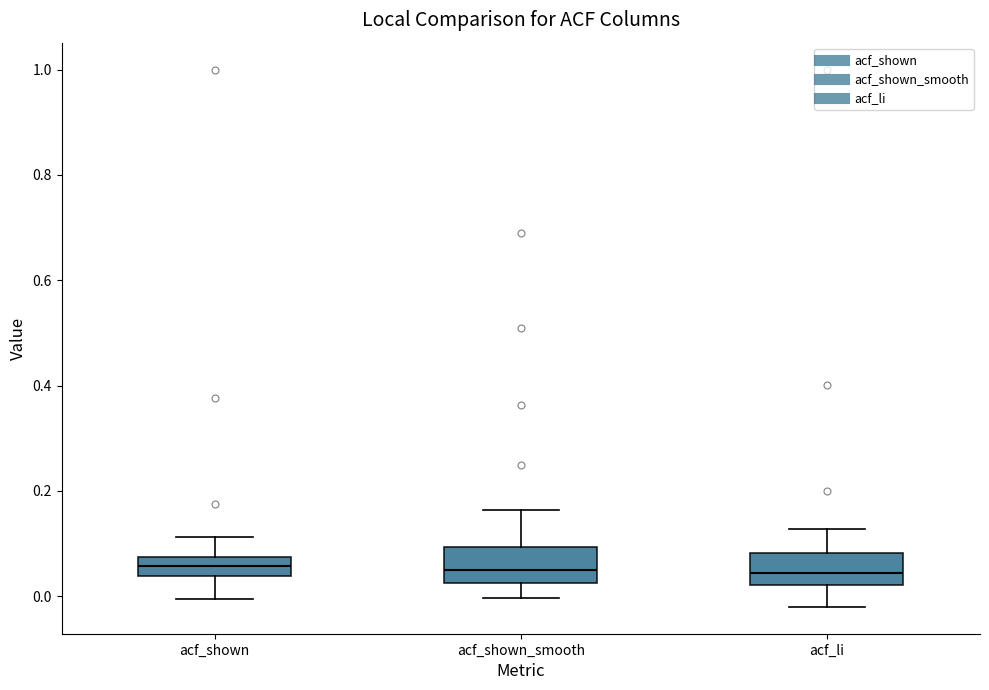

Where does the upper whisker of the box for acf_shown_smooth end on the y-axis? The values are not printed on the chart, so give them approximately, as read against the axis.

0.16